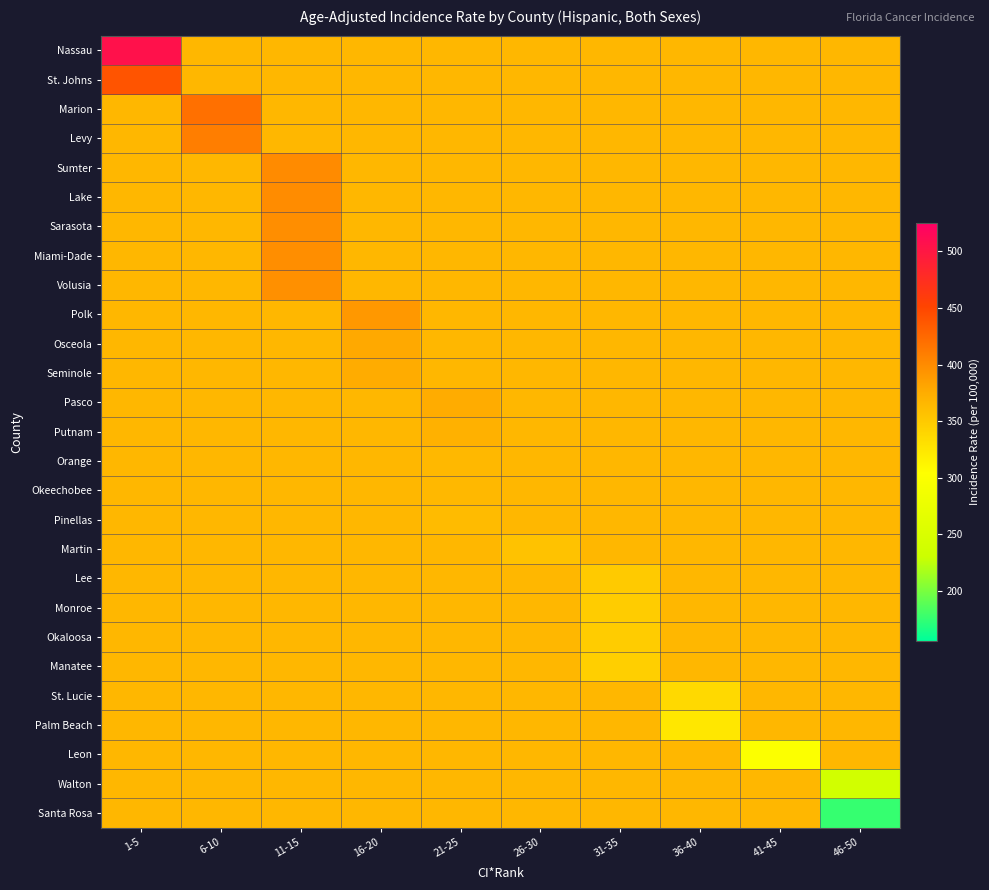

Reading left to right, list all the values displayed in this chart.

Nassau: 1-5=505.5	6-10=365.5	11-15=365.5	16-20=365.5	21-25=365.5	26-30=365.5	31-35=365.5	36-40=365.5	41-45=365.5	46-50=365.5
St. Johns: 1-5=439.5	6-10=365.5	11-15=365.5	16-20=365.5	21-25=365.5	26-30=365.5	31-35=365.5	36-40=365.5	41-45=365.5	46-50=365.5
Marion: 1-5=365.5	6-10=419.0	11-15=365.5	16-20=365.5	21-25=365.5	26-30=365.5	31-35=365.5	36-40=365.5	41-45=365.5	46-50=365.5
Levy: 1-5=365.5	6-10=409.3	11-15=365.5	16-20=365.5	21-25=365.5	26-30=365.5	31-35=365.5	36-40=365.5	41-45=365.5	46-50=365.5
Sumter: 1-5=365.5	6-10=365.5	11-15=399.4	16-20=365.5	21-25=365.5	26-30=365.5	31-35=365.5	36-40=365.5	41-45=365.5	46-50=365.5
Lake: 1-5=365.5	6-10=365.5	11-15=399.2	16-20=365.5	21-25=365.5	26-30=365.5	31-35=365.5	36-40=365.5	41-45=365.5	46-50=365.5
Sarasota: 1-5=365.5	6-10=365.5	11-15=397.8	16-20=365.5	21-25=365.5	26-30=365.5	31-35=365.5	36-40=365.5	41-45=365.5	46-50=365.5
Miami-Dade: 1-5=365.5	6-10=365.5	11-15=397.3	16-20=365.5	21-25=365.5	26-30=365.5	31-35=365.5	36-40=365.5	41-45=365.5	46-50=365.5
Volusia: 1-5=365.5	6-10=365.5	11-15=396.4	16-20=365.5	21-25=365.5	26-30=365.5	31-35=365.5	36-40=365.5	41-45=365.5	46-50=365.5
Polk: 1-5=365.5	6-10=365.5	11-15=365.5	16-20=390.6	21-25=365.5	26-30=365.5	31-35=365.5	36-40=365.5	41-45=365.5	46-50=365.5
Osceola: 1-5=365.5	6-10=365.5	11-15=365.5	16-20=378.3	21-25=365.5	26-30=365.5	31-35=365.5	36-40=365.5	41-45=365.5	46-50=365.5
Seminole: 1-5=365.5	6-10=365.5	11-15=365.5	16-20=375.0	21-25=365.5	26-30=365.5	31-35=365.5	36-40=365.5	41-45=365.5	46-50=365.5
Pasco: 1-5=365.5	6-10=365.5	11-15=365.5	16-20=365.5	21-25=374.9	26-30=365.5	31-35=365.5	36-40=365.5	41-45=365.5	46-50=365.5
Putnam: 1-5=365.5	6-10=365.5	11-15=365.5	16-20=365.5	21-25=371.5	26-30=365.5	31-35=365.5	36-40=365.5	41-45=365.5	46-50=365.5
Orange: 1-5=365.5	6-10=365.5	11-15=365.5	16-20=365.5	21-25=365.4	26-30=365.5	31-35=365.5	36-40=365.5	41-45=365.5	46-50=365.5
Okeechobee: 1-5=365.5	6-10=365.5	11-15=365.5	16-20=365.5	21-25=364.9	26-30=365.5	31-35=365.5	36-40=365.5	41-45=365.5	46-50=365.5
Pinellas: 1-5=365.5	6-10=365.5	11-15=365.5	16-20=365.5	21-25=362.8	26-30=365.5	31-35=365.5	36-40=365.5	41-45=365.5	46-50=365.5
Martin: 1-5=365.5	6-10=365.5	11-15=365.5	16-20=365.5	21-25=365.5	26-30=356.1	31-35=365.5	36-40=365.5	41-45=365.5	46-50=365.5
Lee: 1-5=365.5	6-10=365.5	11-15=365.5	16-20=365.5	21-25=365.5	26-30=365.5	31-35=348.9	36-40=365.5	41-45=365.5	46-50=365.5
Monroe: 1-5=365.5	6-10=365.5	11-15=365.5	16-20=365.5	21-25=365.5	26-30=365.5	31-35=348.0	36-40=365.5	41-45=365.5	46-50=365.5
Okaloosa: 1-5=365.5	6-10=365.5	11-15=365.5	16-20=365.5	21-25=365.5	26-30=365.5	31-35=347.4	36-40=365.5	41-45=365.5	46-50=365.5
Manatee: 1-5=365.5	6-10=365.5	11-15=365.5	16-20=365.5	21-25=365.5	26-30=365.5	31-35=345.3	36-40=365.5	41-45=365.5	46-50=365.5
St. Lucie: 1-5=365.5	6-10=365.5	11-15=365.5	16-20=365.5	21-25=365.5	26-30=365.5	31-35=365.5	36-40=336.2	41-45=365.5	46-50=365.5
Palm Beach: 1-5=365.5	6-10=365.5	11-15=365.5	16-20=365.5	21-25=365.5	26-30=365.5	31-35=365.5	36-40=324.8	41-45=365.5	46-50=365.5
Leon: 1-5=365.5	6-10=365.5	11-15=365.5	16-20=365.5	21-25=365.5	26-30=365.5	31-35=365.5	36-40=365.5	41-45=300.9	46-50=365.5
Walton: 1-5=365.5	6-10=365.5	11-15=365.5	16-20=365.5	21-25=365.5	26-30=365.5	31-35=365.5	36-40=365.5	41-45=365.5	46-50=239.0
Santa Rosa: 1-5=365.5	6-10=365.5	11-15=365.5	16-20=365.5	21-25=365.5	26-30=365.5	31-35=365.5	36-40=365.5	41-45=365.5	46-50=176.3